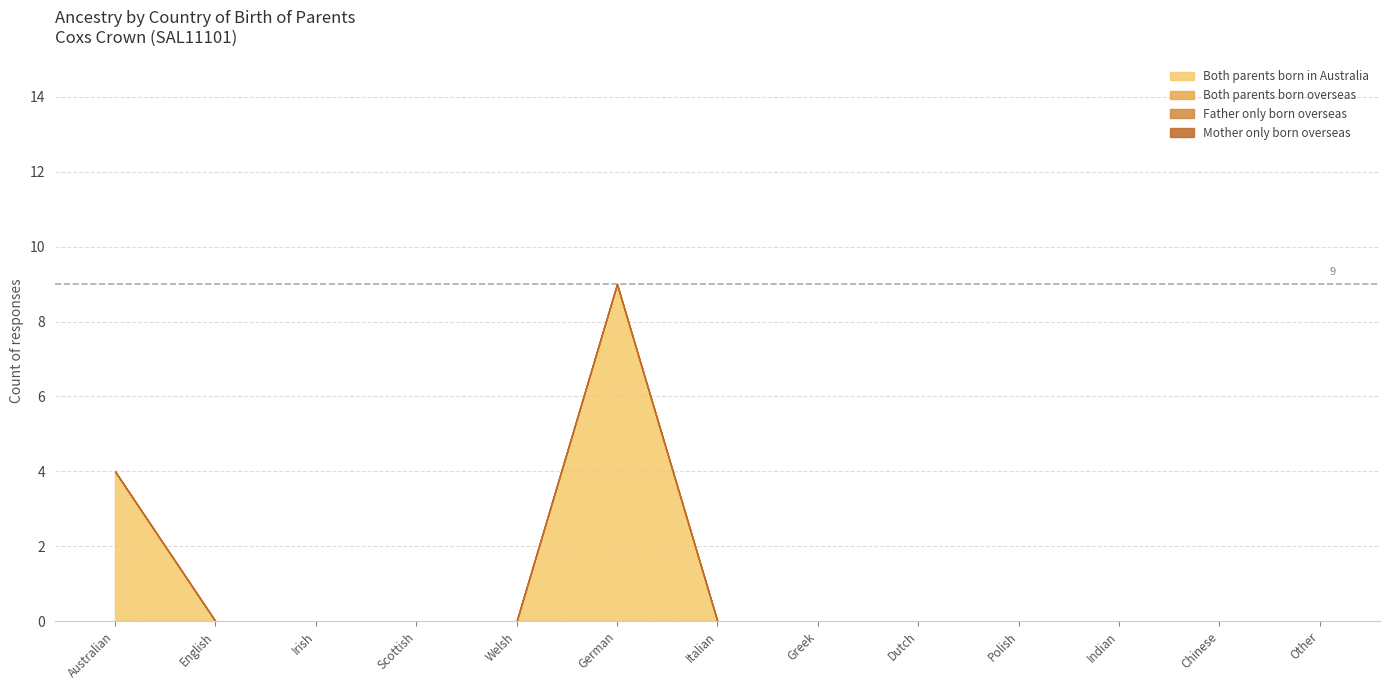

Reading left to right, what are all the values shown in this chart?

Both parents born in Australia: 4	0	0	0	0	9	0	0	0	0	0	0	0
Both parents born overseas: 0	0	0	0	0	0	0	0	0	0	0	0	0
Father only born overseas: 0	0	0	0	0	0	0	0	0	0	0	0	0
Mother only born overseas: 0	0	0	0	0	0	0	0	0	0	0	0	0